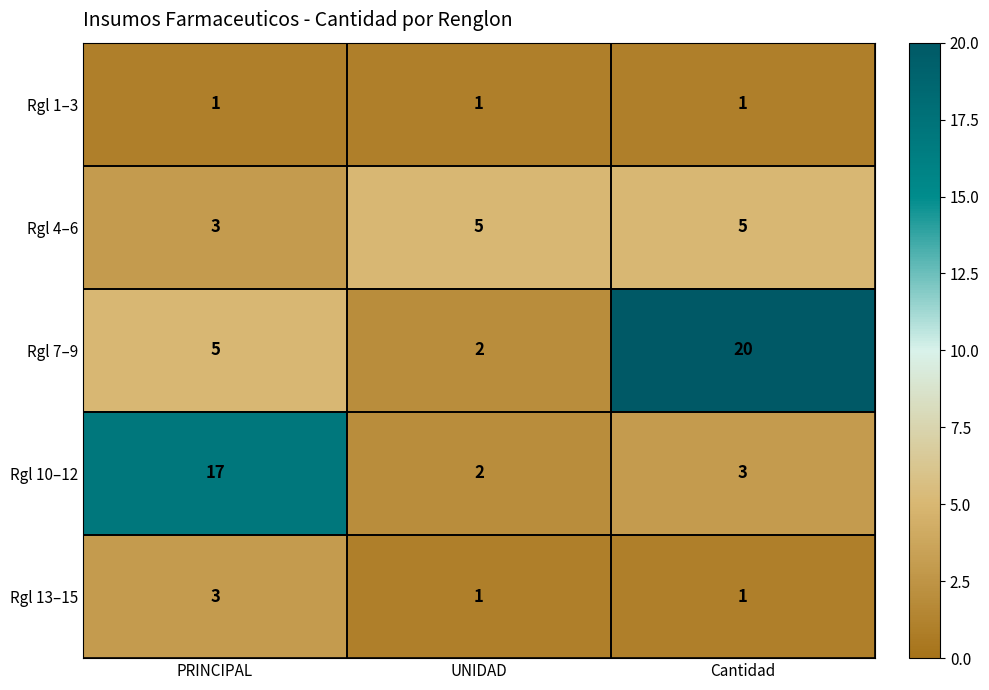

What is the average value of the Rgl 7–9 series?

9